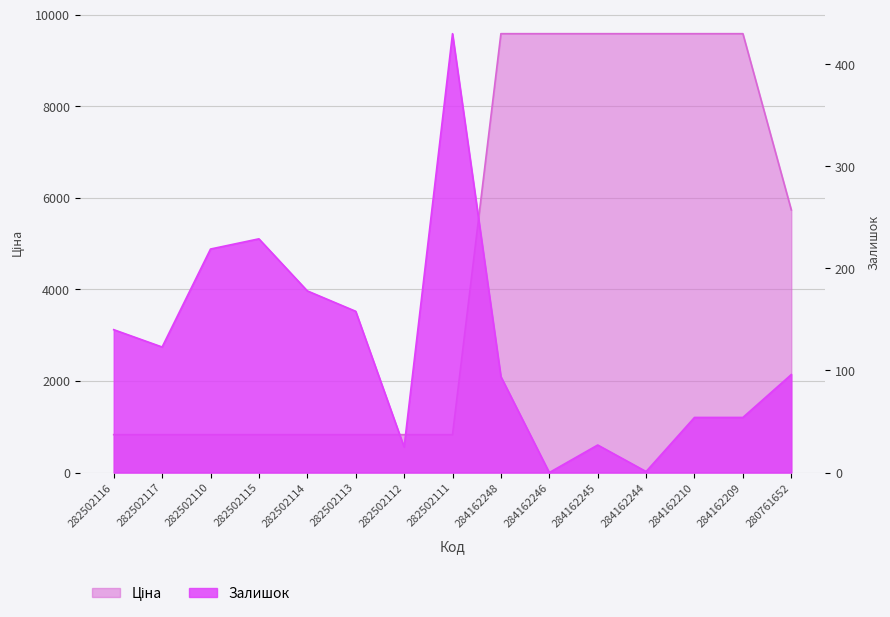

At which category is the sum across all series the highest?

284162248